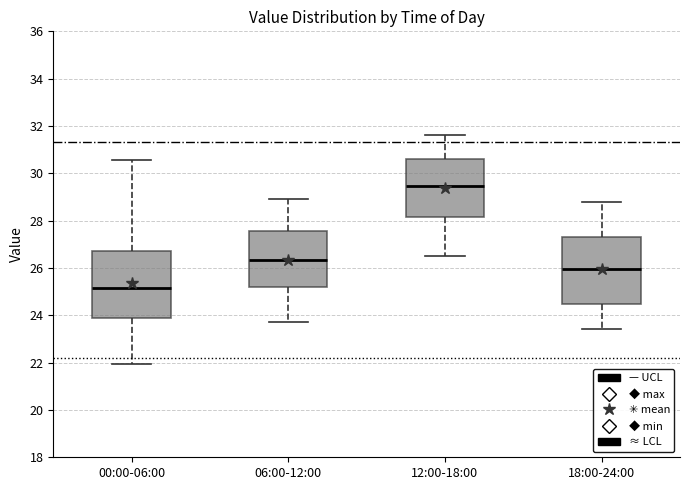

Reading left to right, transcribe this box plot: for each box, give where its median line is, the range the box spans, and where its two whiskers end, as read against the y-axis. The values are not printed on the chart, so give them approximately, as read against the axis.

00:00-06:00: median 25.2, box 23.8 to 26.8, whiskers 22.0 to 30.6
06:00-12:00: median 26.4, box 25.2 to 27.6, whiskers 23.8 to 29.0
12:00-18:00: median 29.4, box 28.2 to 30.6, whiskers 26.6 to 31.6
18:00-24:00: median 26.0, box 24.4 to 27.4, whiskers 23.4 to 28.8